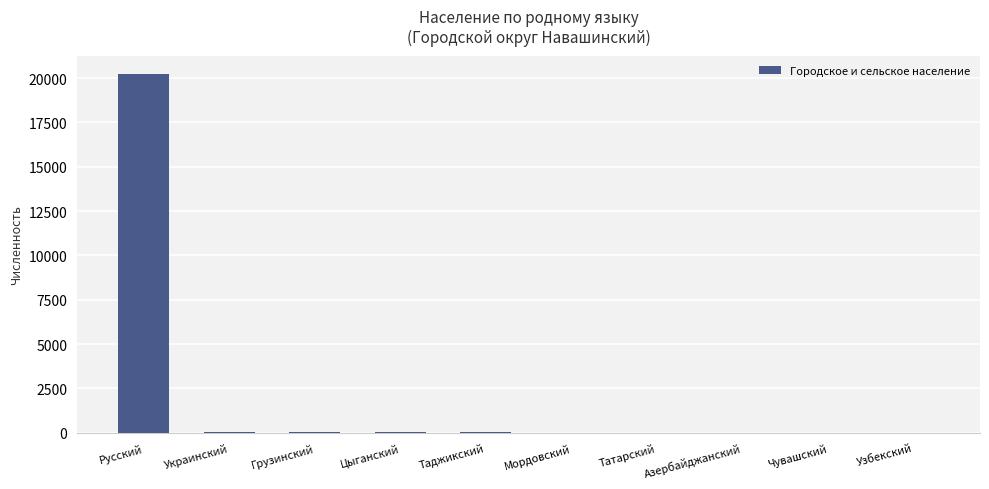

What is the change in value from Грузинский to Узбекский?

-13